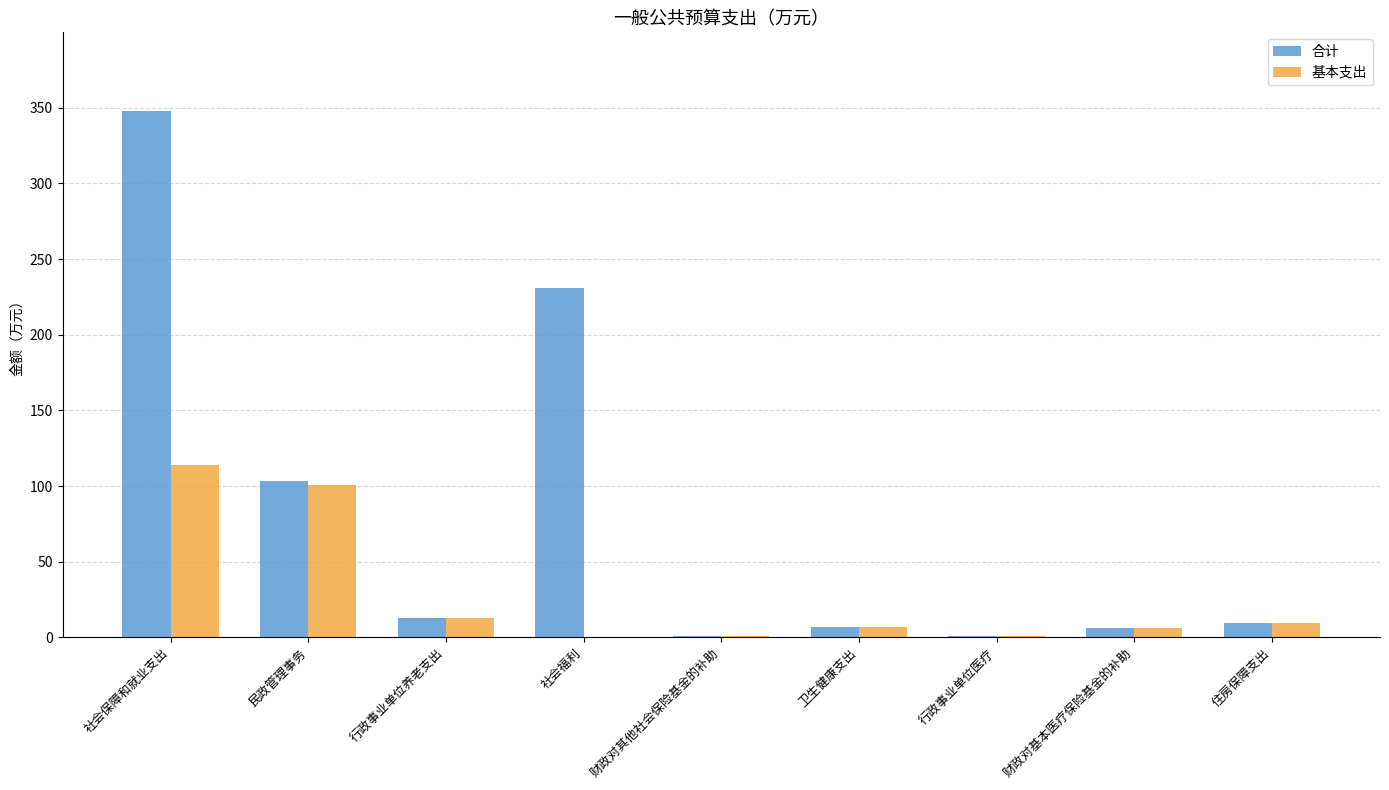

What is the highest value of the 基本支出 series?

114.2